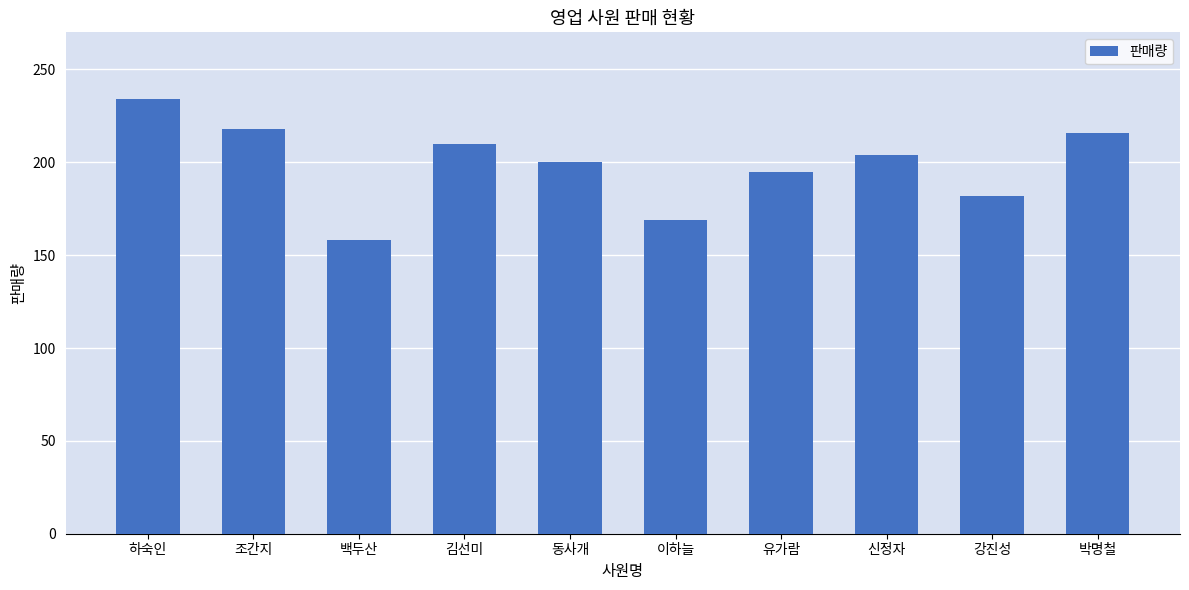

Reading left to right, extract all data points from this chart.

하숙인=234	조간지=218	백두산=158	김선미=210	동사개=200	이하늘=169	유가람=195	신정자=204	강진성=182	박명철=216